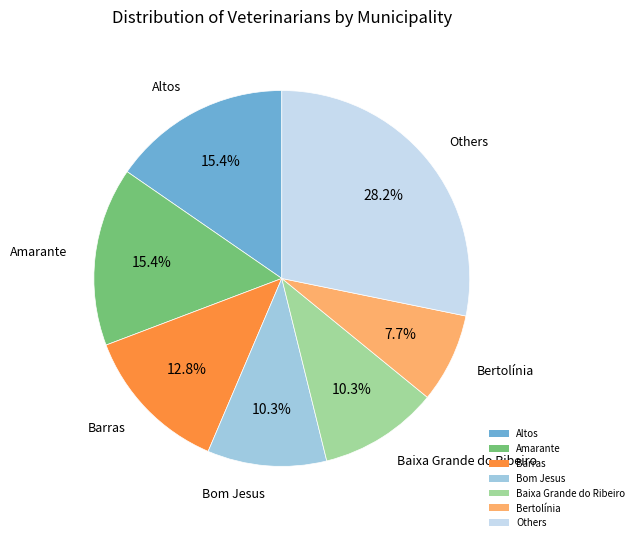

Does Baixa Grande do Ribeiro account for over 50% of the chart?

No